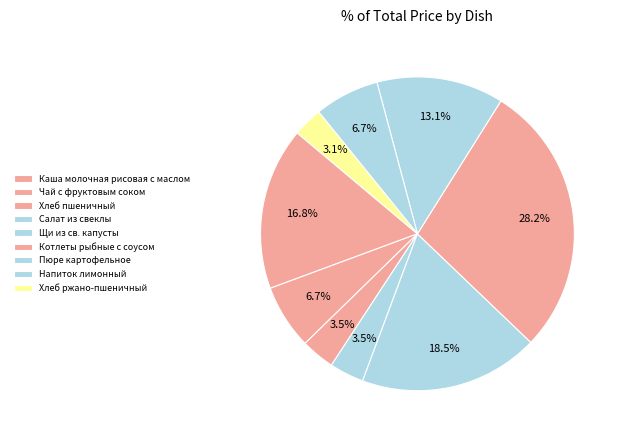

To the nearest percent, what is the combined percentage of Салат из свеклы and Напиток лимонный?

10%